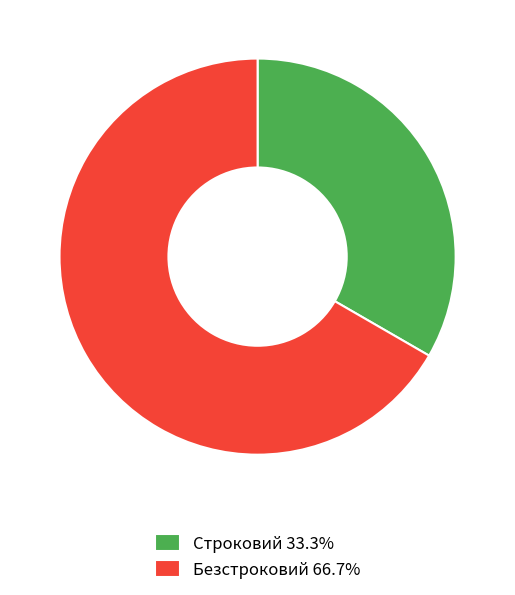

Approximately how many times larger is the value at Строковий 33.3% compared to Безстроковий 66.7%?

0.5